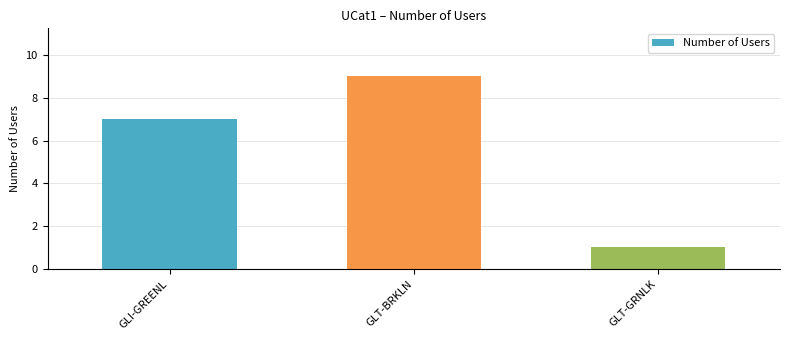

How many bars are there in total?

3